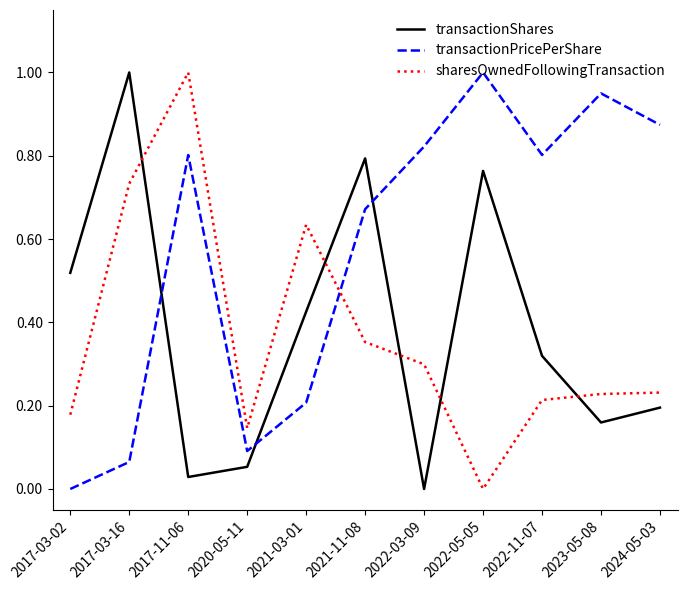

Is the value of transactionPricePerShare at 2020-05-11 greater than the value of transactionShares at 2024-05-03?

No